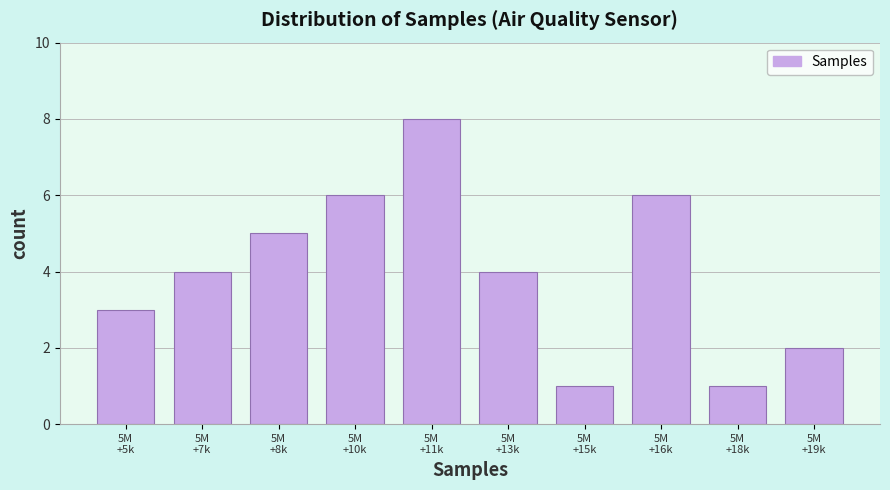

Reading left to right, transcribe all the data shown in this chart.

3	4	5	6	8	4	1	6	1	2